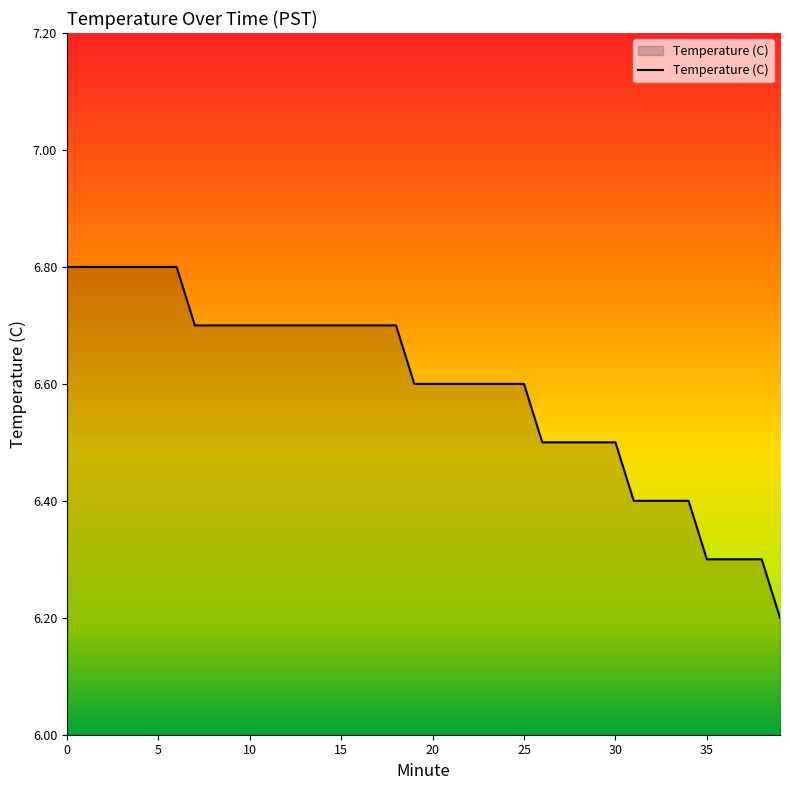

What is the difference between the maximum and minimum values?

0.6